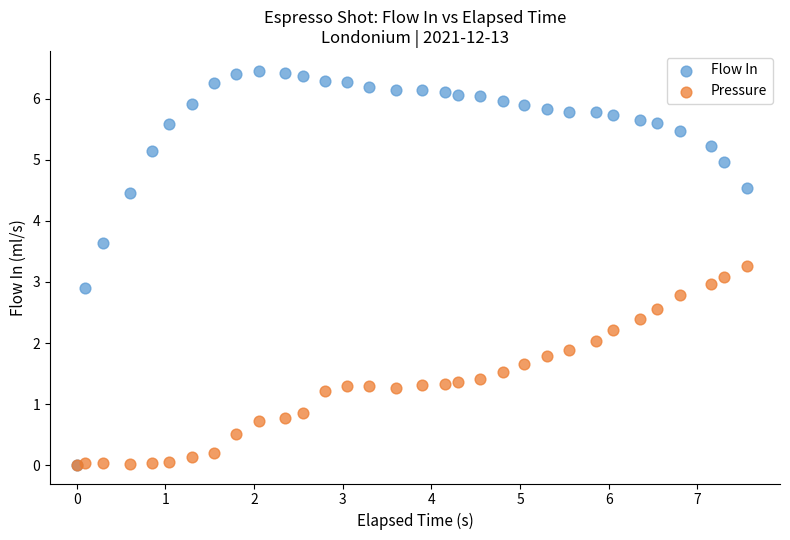

Which series reaches the maximum Y coordinate?

Flow In